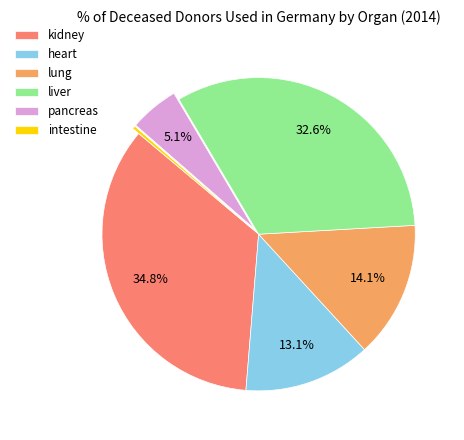

To the nearest percent, what is the difference between the kidney and heart slice percentages?

22%